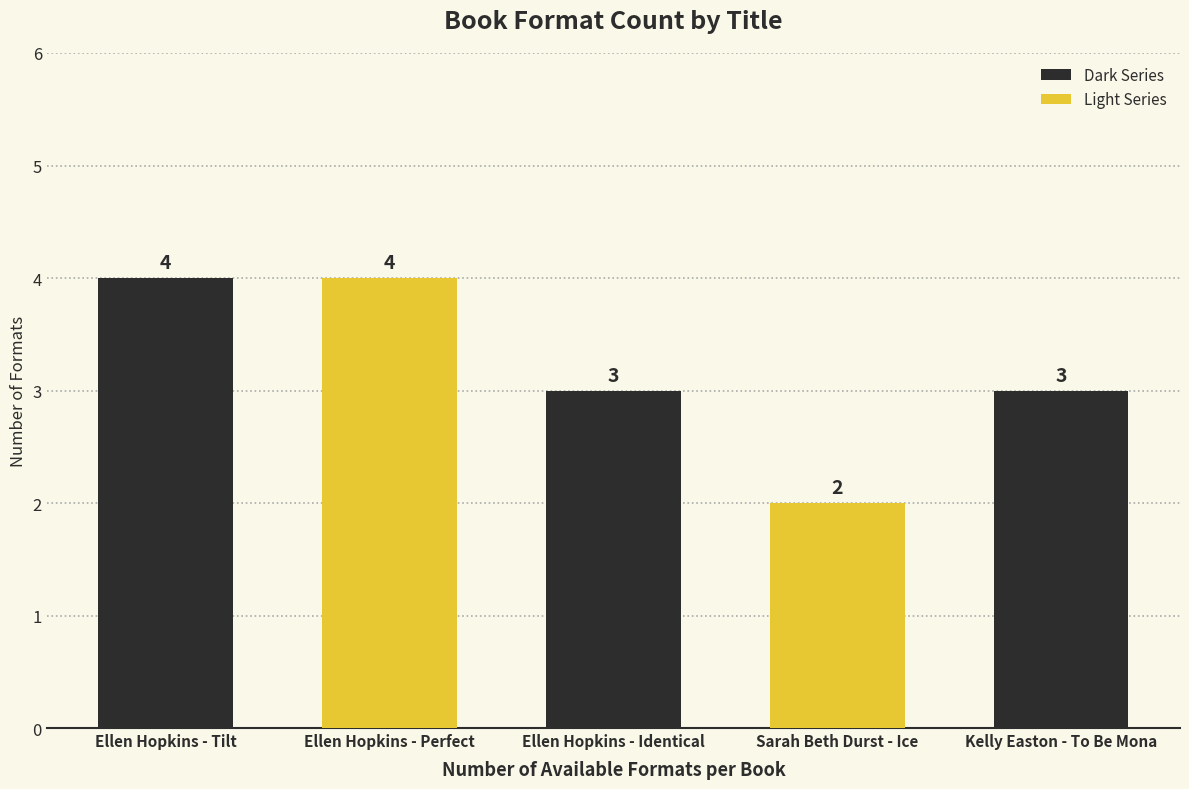

What is the smallest value displayed?

2